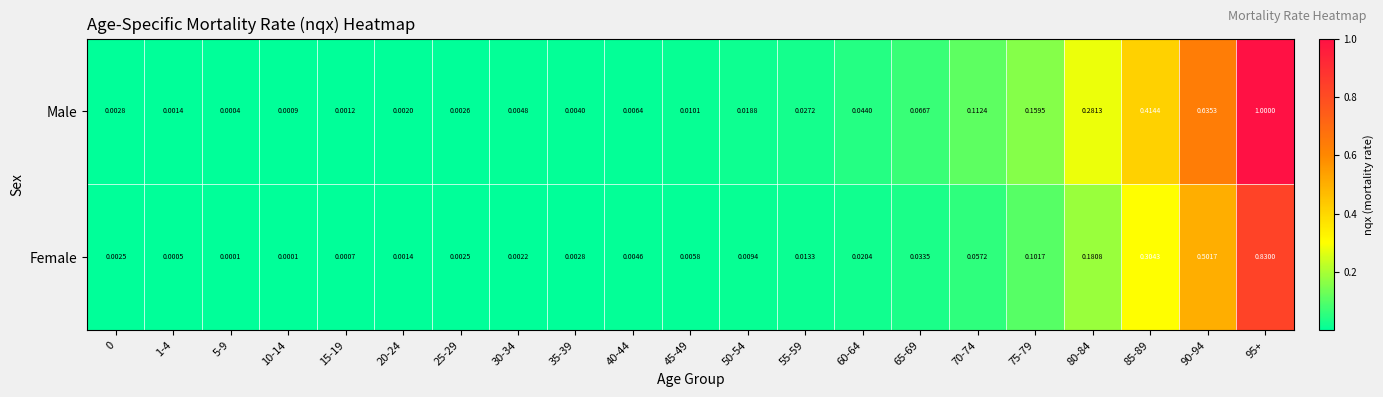

Rank the series by their average value, from lowest to highest.

Female, Male